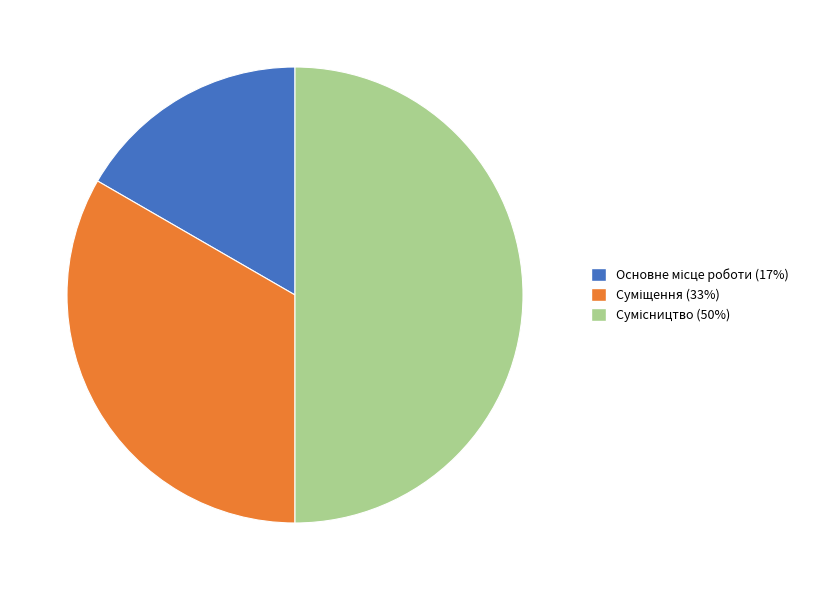

Count the number of slices in the pie.

3